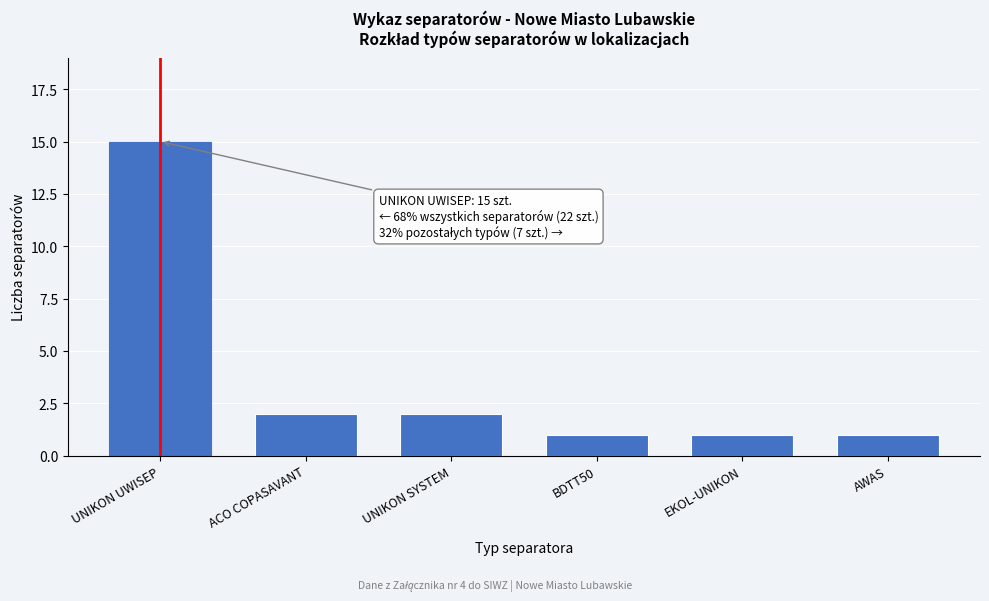

Reading left to right, extract all data points from this chart.

15	2	2	1	1	1